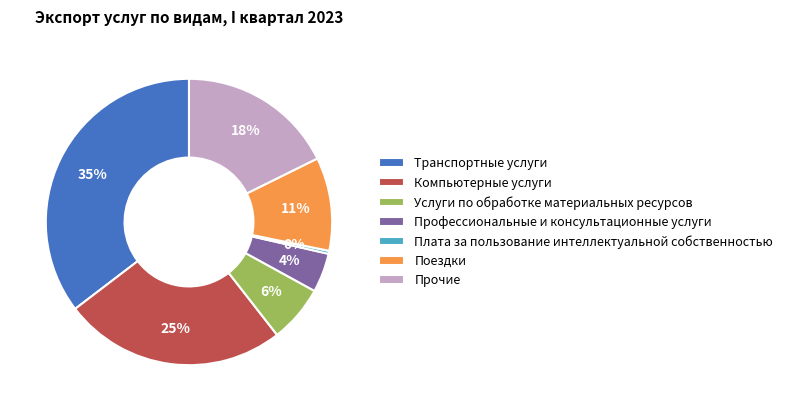

The Прочие slice represents 18% of the pie. True or false?

True